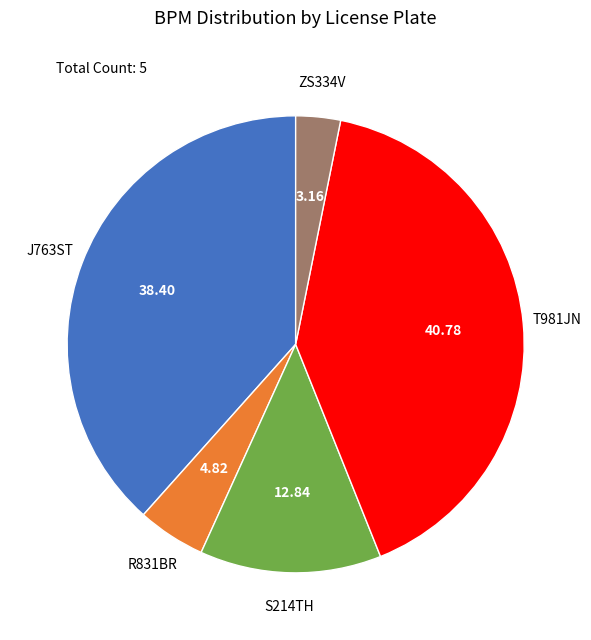

Is there any slice that represents more than half of the pie?

No